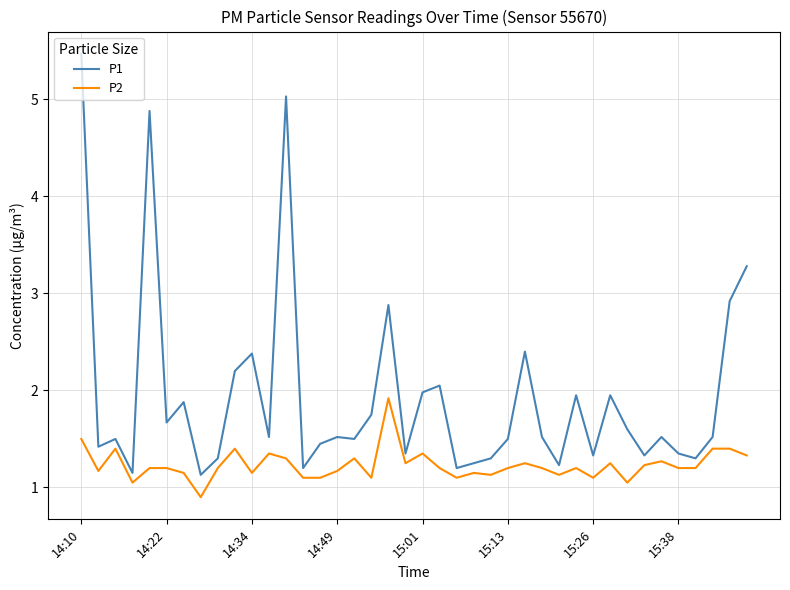

What is the difference between the maximum and minimum values in the P2 series?

1.0